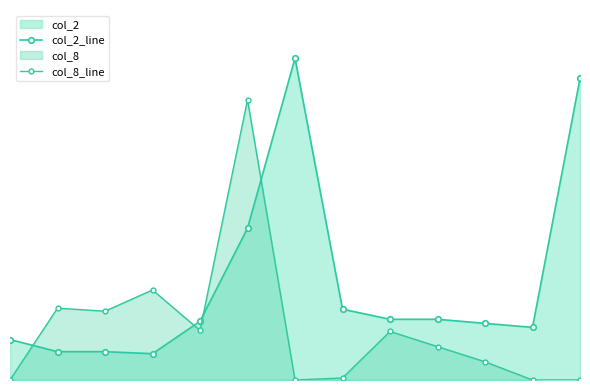

What is the value of the col_2_line point at the 5th from the left?

58